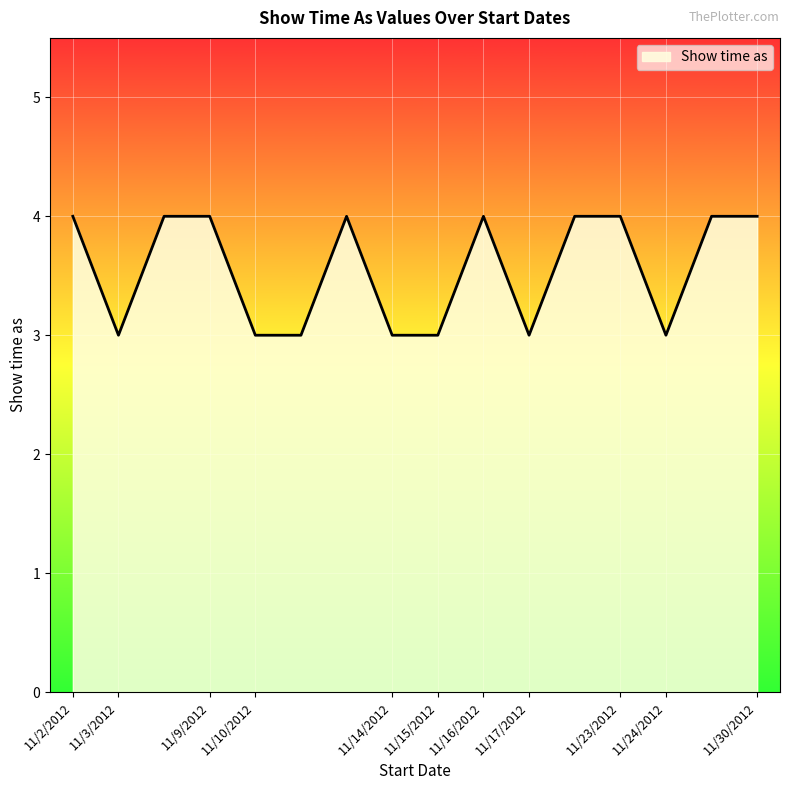

What is the smallest value displayed?

3